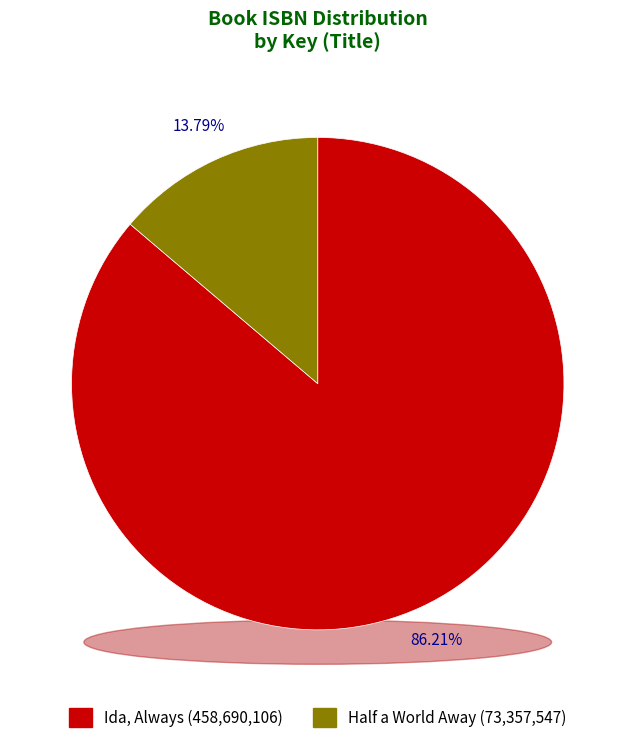

The Half a World Away (Audio Download) slice represents 1% of the pie. True or false?

False